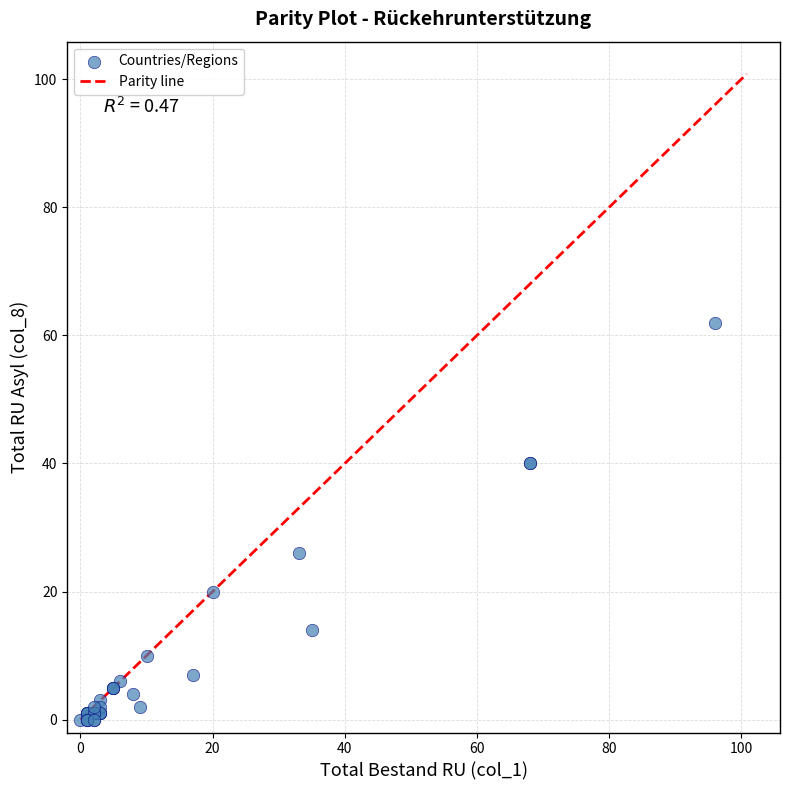

What Y value in the scatter plot is closest to 31?

26